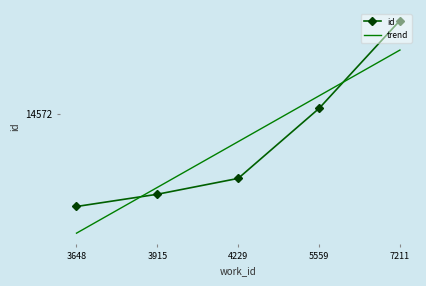

Reading left to right, transcribe all the data shown in this chart.

9471	10143	11013	14852	19673